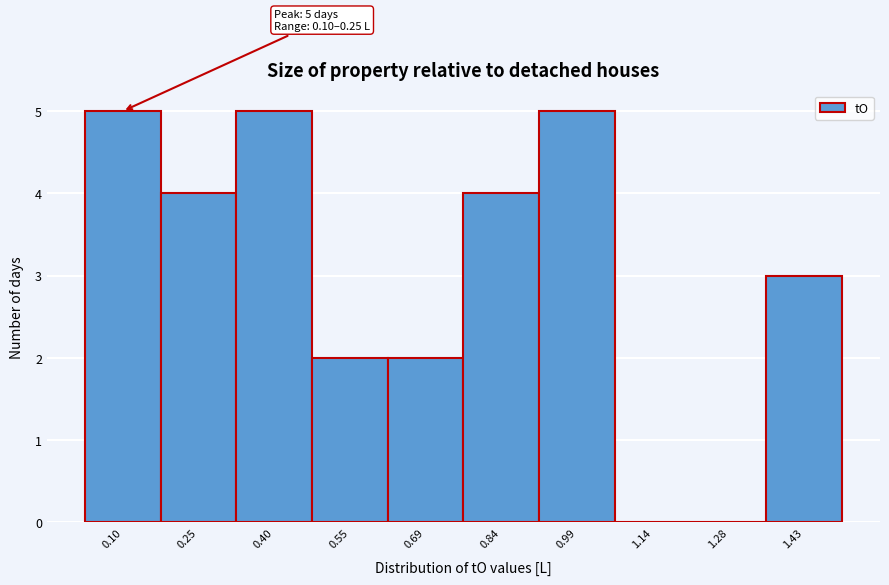

Reading right to left, list all the values displayed in this chart.

1.43=3	1.28=0	1.14=0	0.99=5	0.84=4	0.69=2	0.55=2	0.40=5	0.25=4	0.10=5